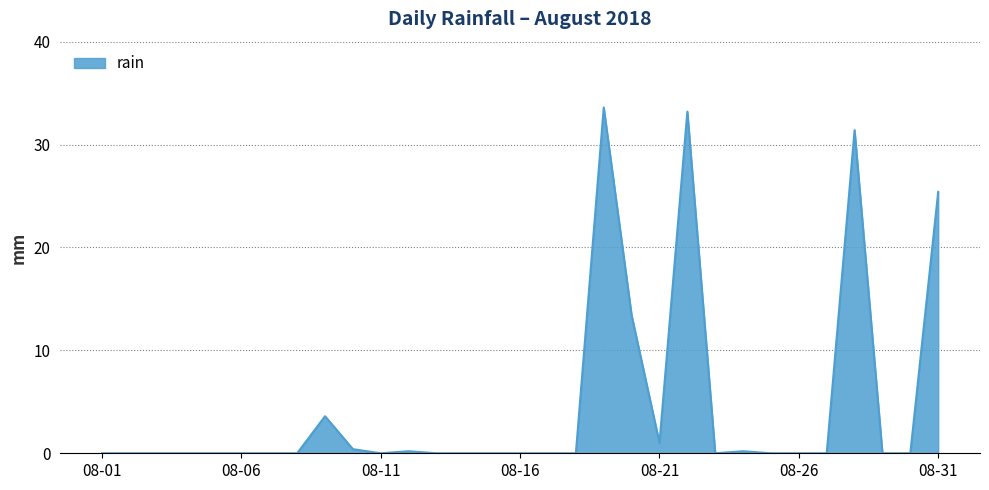

What is the greatest value displayed?

33.6